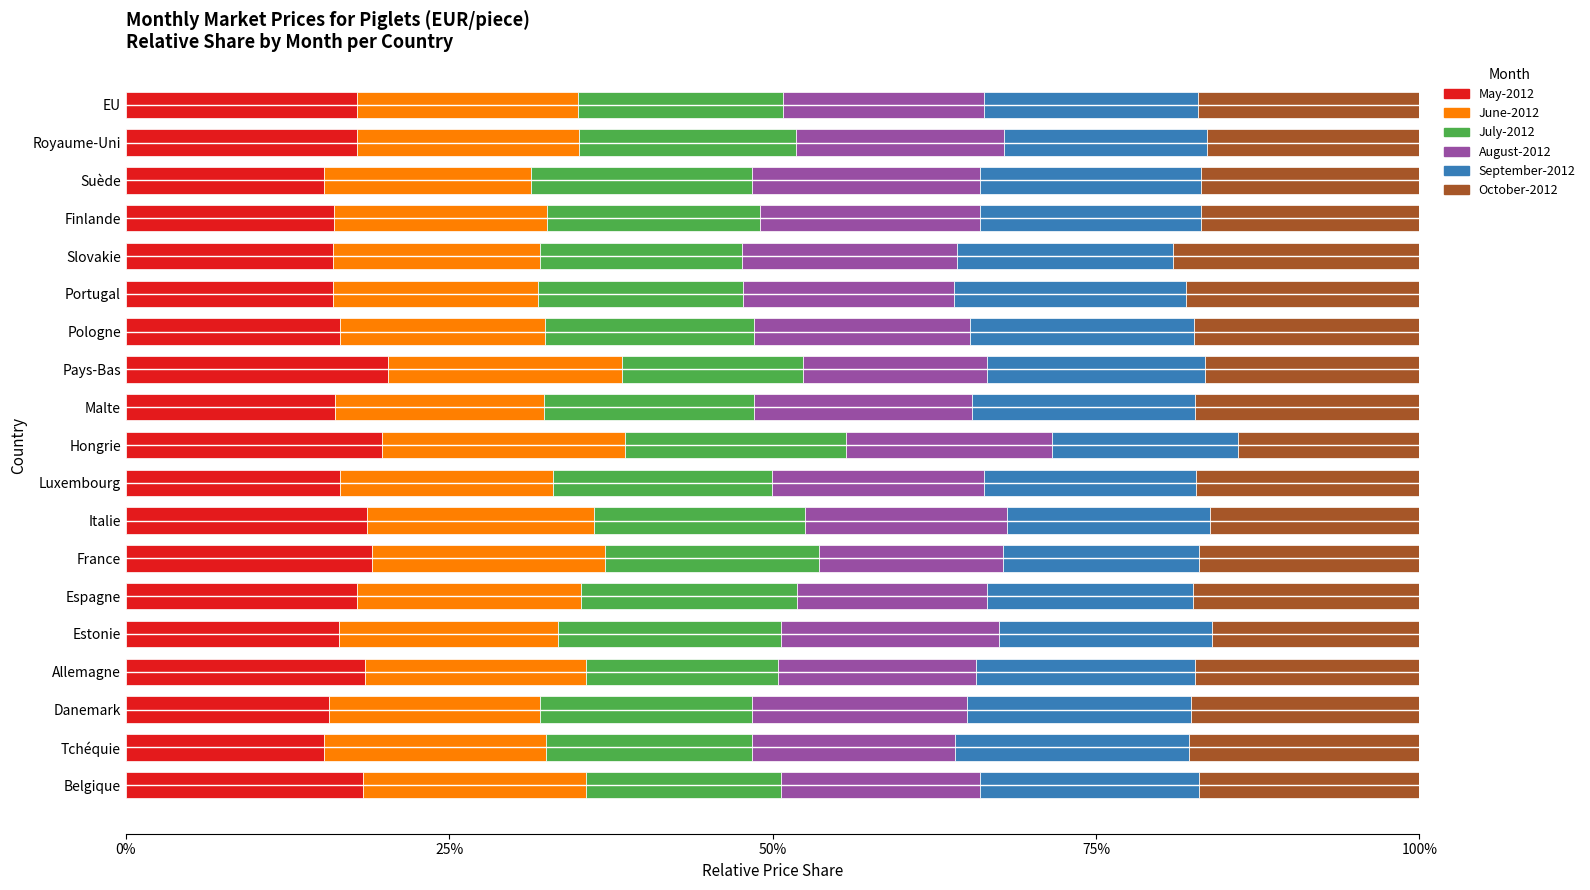

What is the difference between the May-2012 values at Luxembourg and Allemagne?

2.0